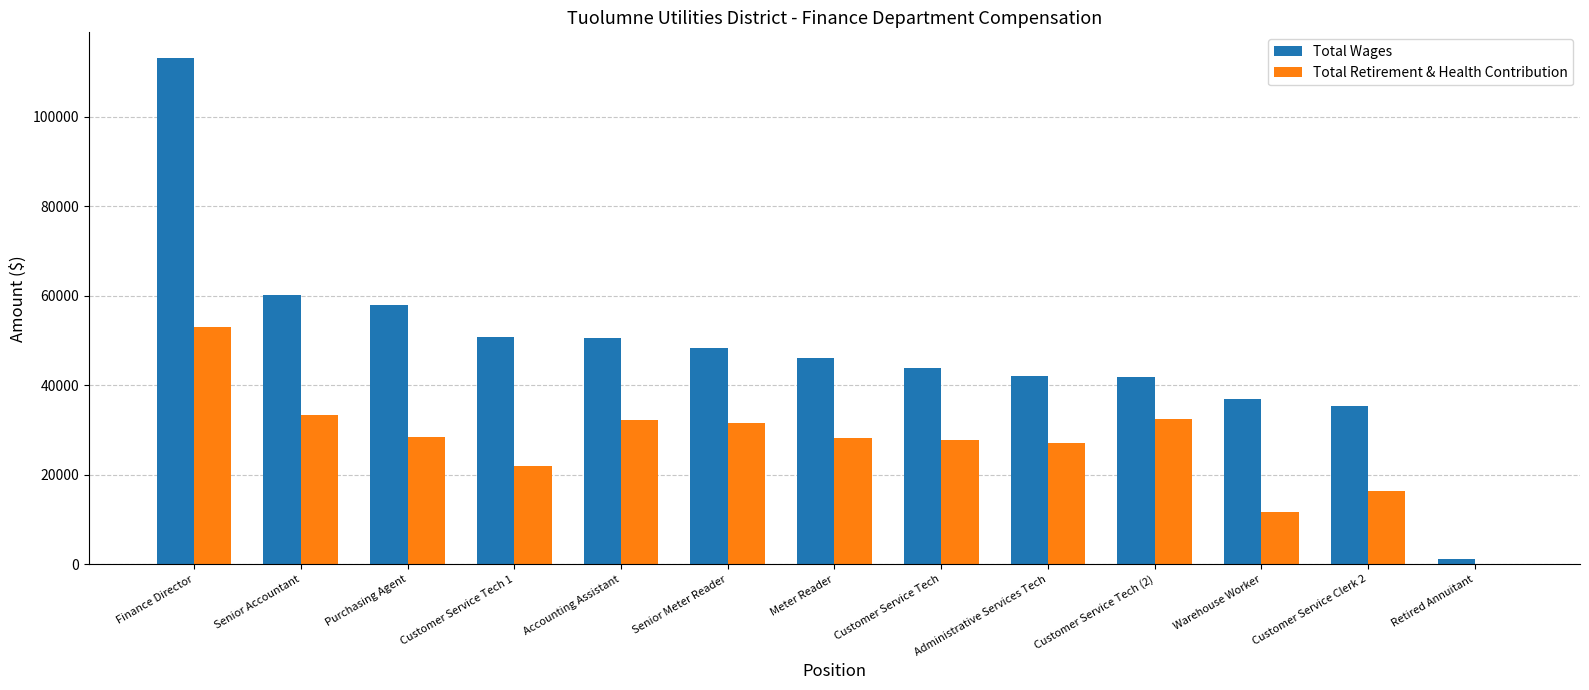

Where is Total Wages nearest to the value 57213?

Purchasing Agent